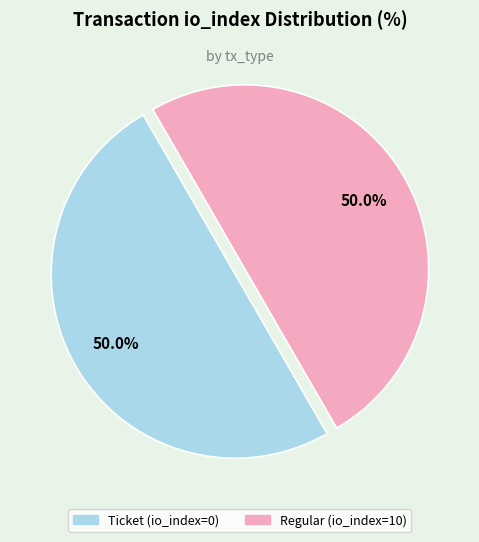

What portion of the pie excludes Ticket (io_index=0)?

50.0%